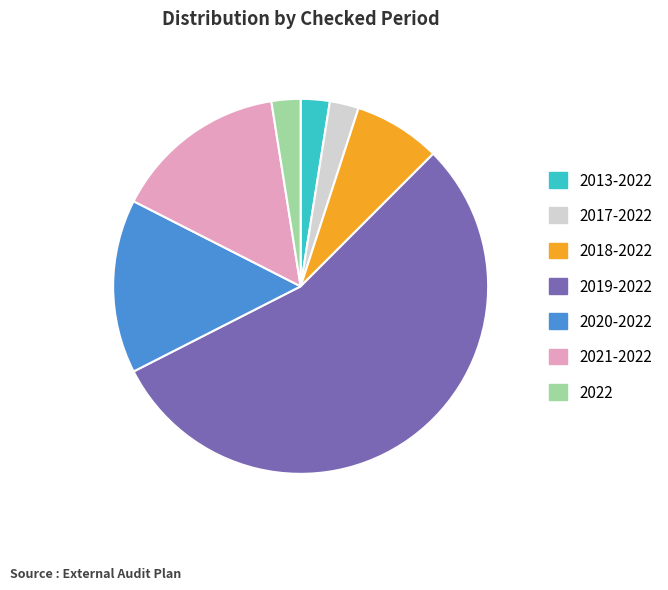

Is there a majority slice in this chart?

Yes